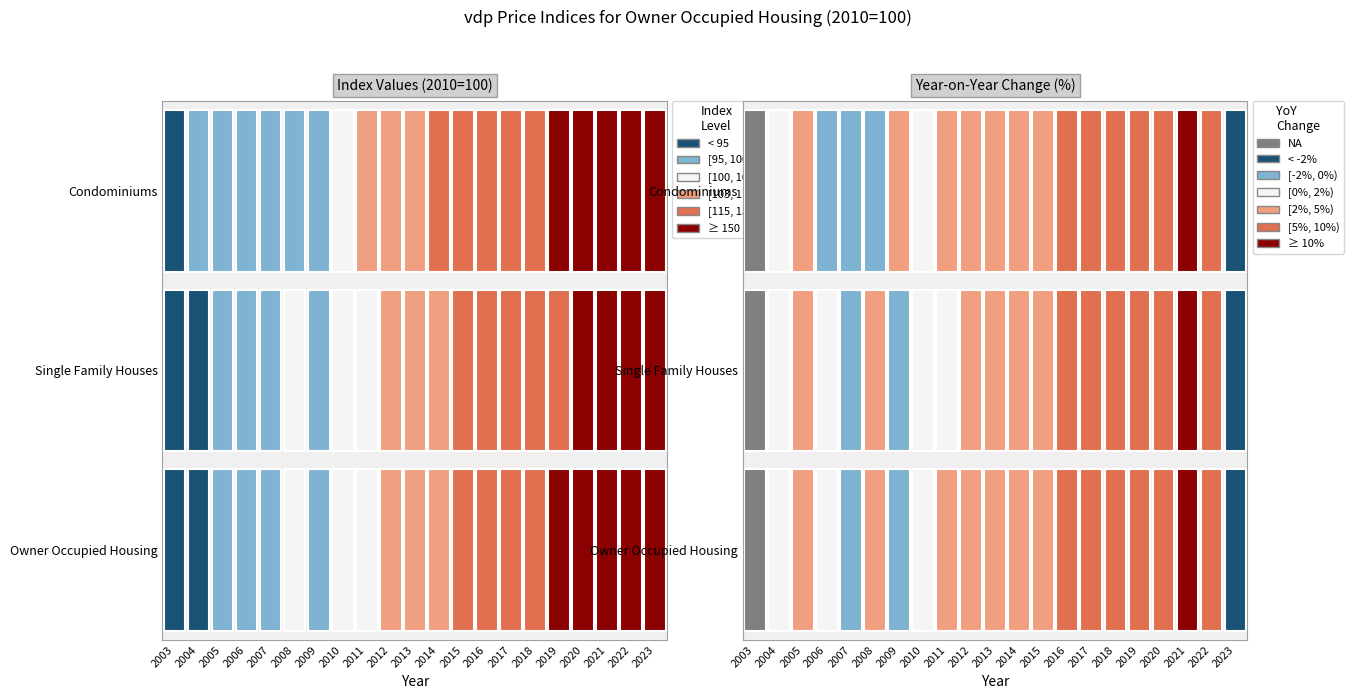

How many data points in Owner Occupied Housing are less than 108?

10